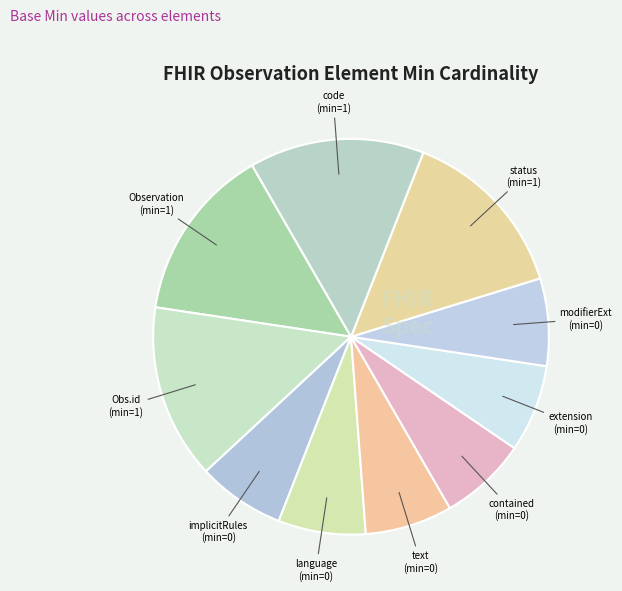

Count the number of slices in the pie.

10